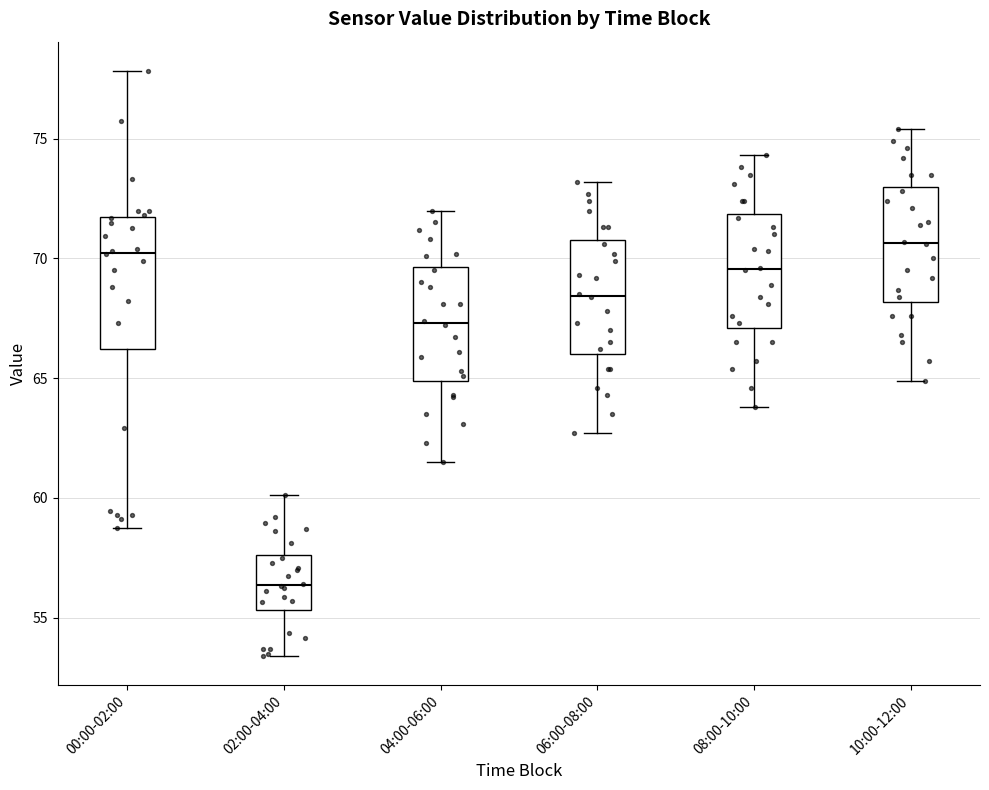

Which box is the tallest, from its lower edge to its upper edge?

00:00-02:00